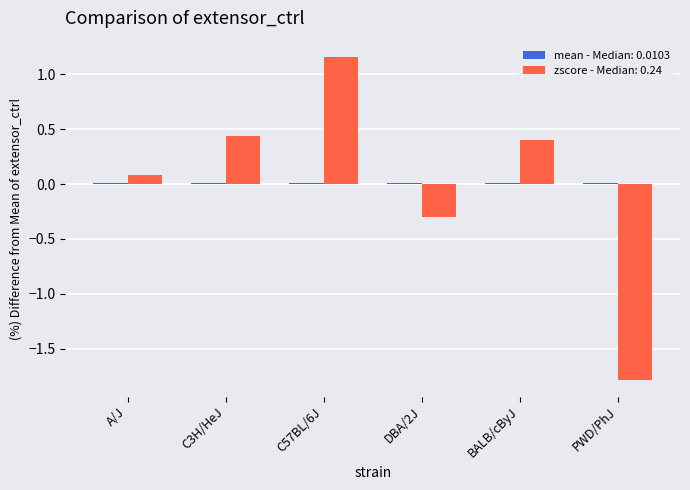

At which category is the sum across all series the highest?

C57BL/6J